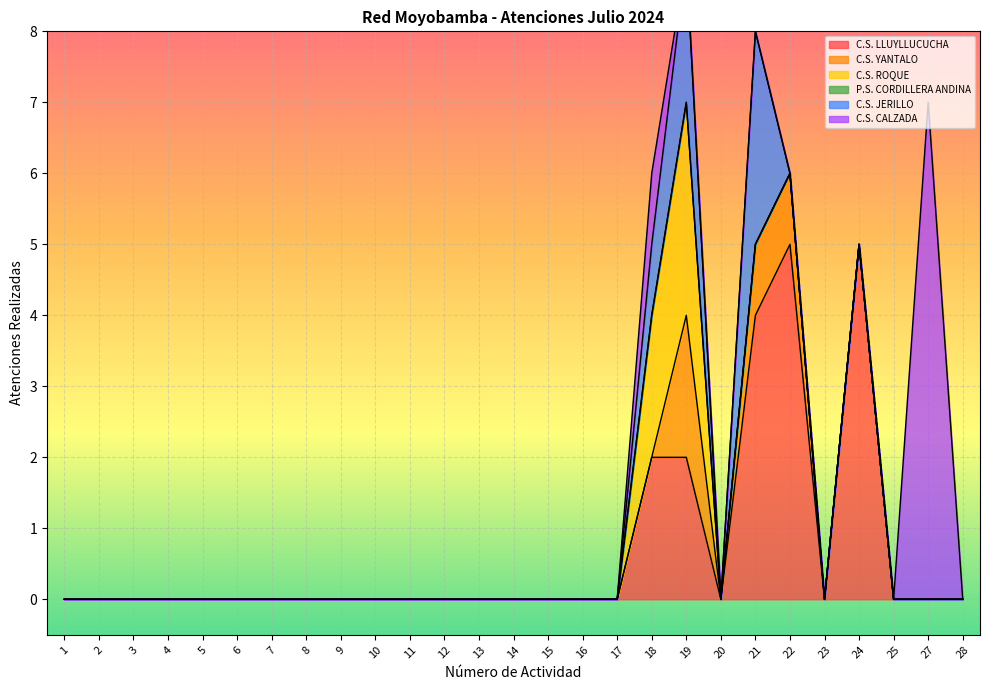

True or false: C.S. ROQUE has a value of 0 at 9.

True